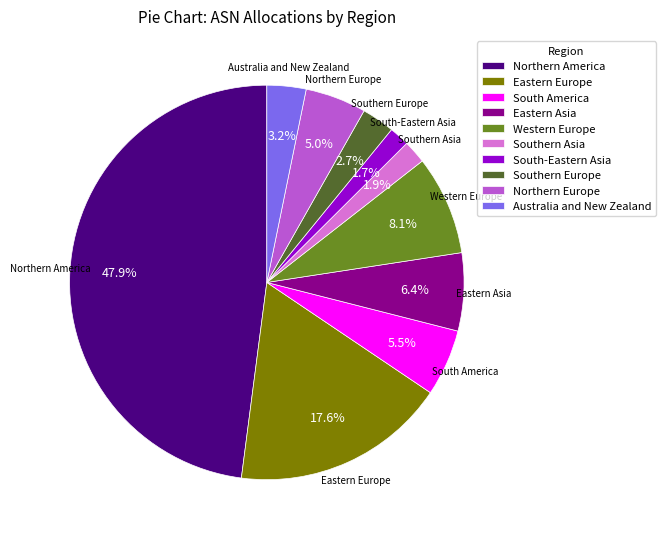

What percentage is the Northern Europe slice, to the nearest percent?

5%